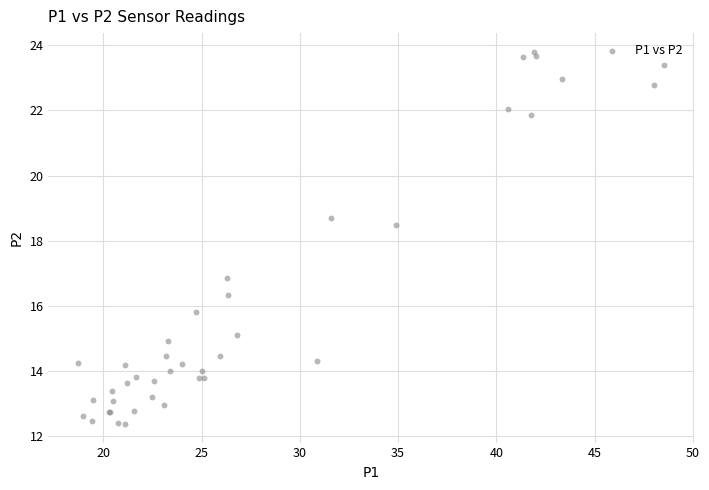

What Y value in the scatter plot is closest to 18?

18.5